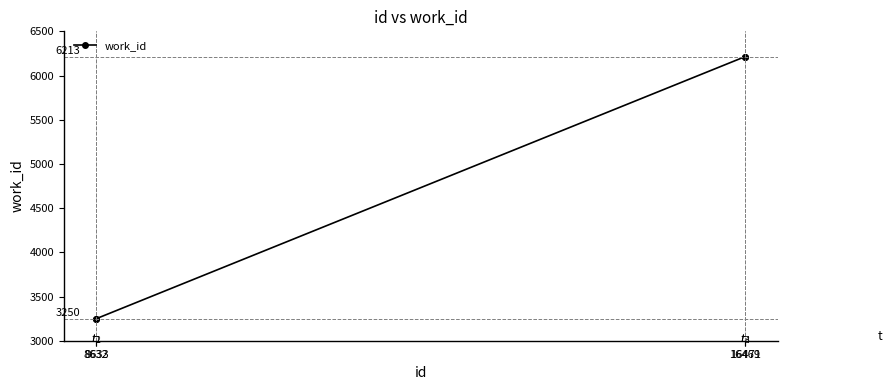

Reading left to right, extract all data points from this chart.

3250	3250	6213	6213